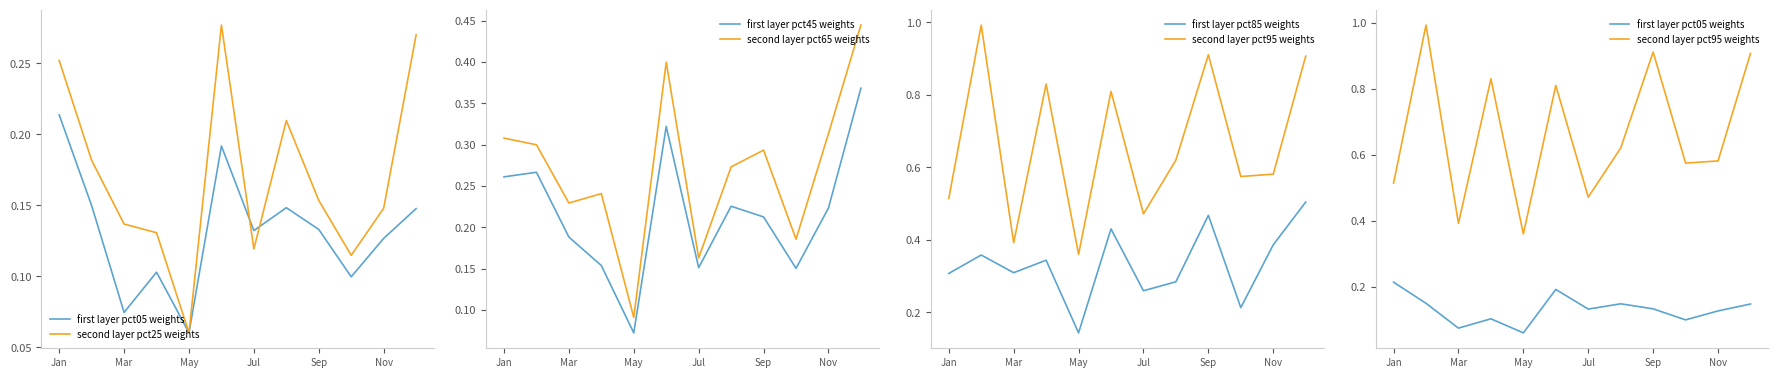

True or false: first layer pct85 weights and second layer pct25 weights cross at least once.

False